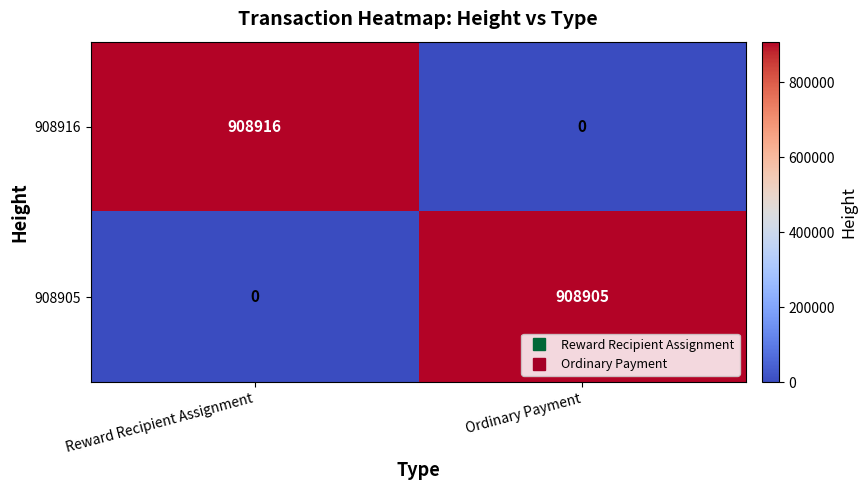

Which category has the highest value across all series?

Reward Recipient Assignment